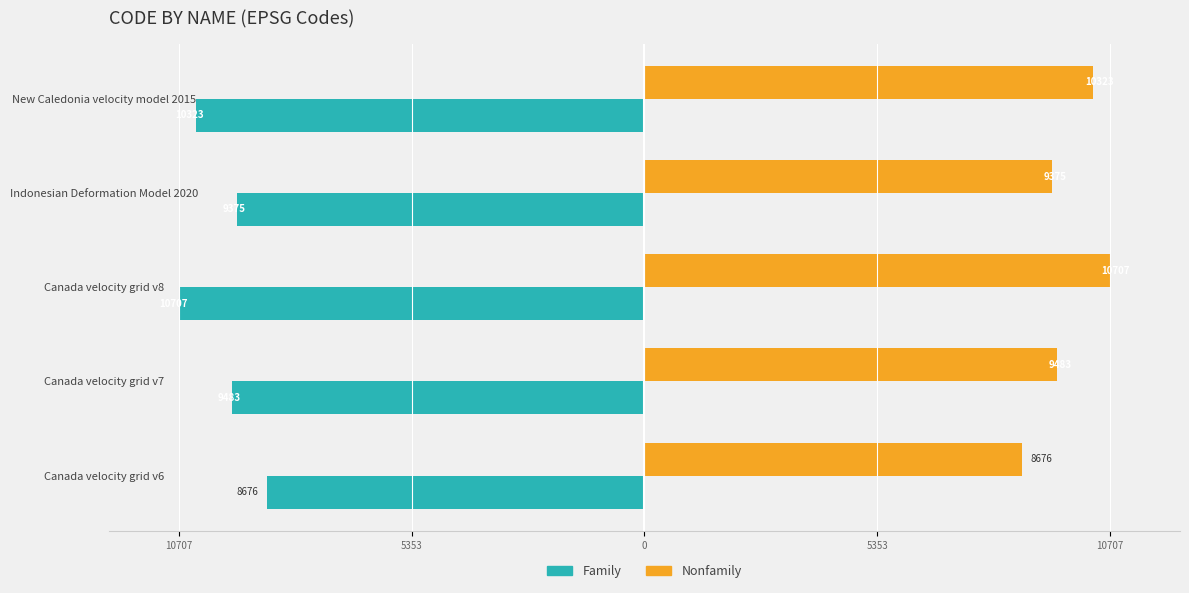

What is the average value of the Family series?

-9713